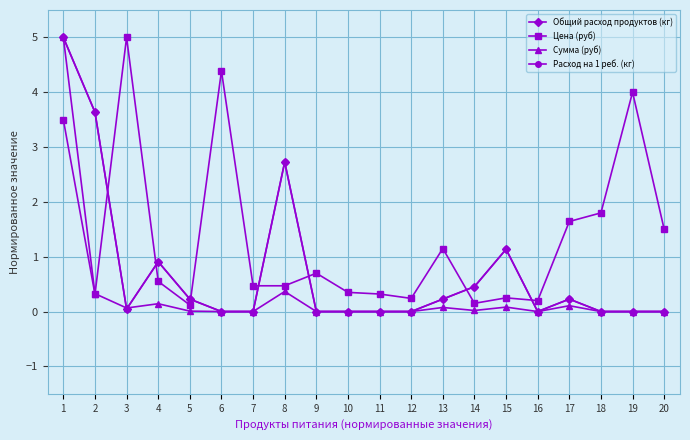

At how many categories does at least one series exceed 2?

6